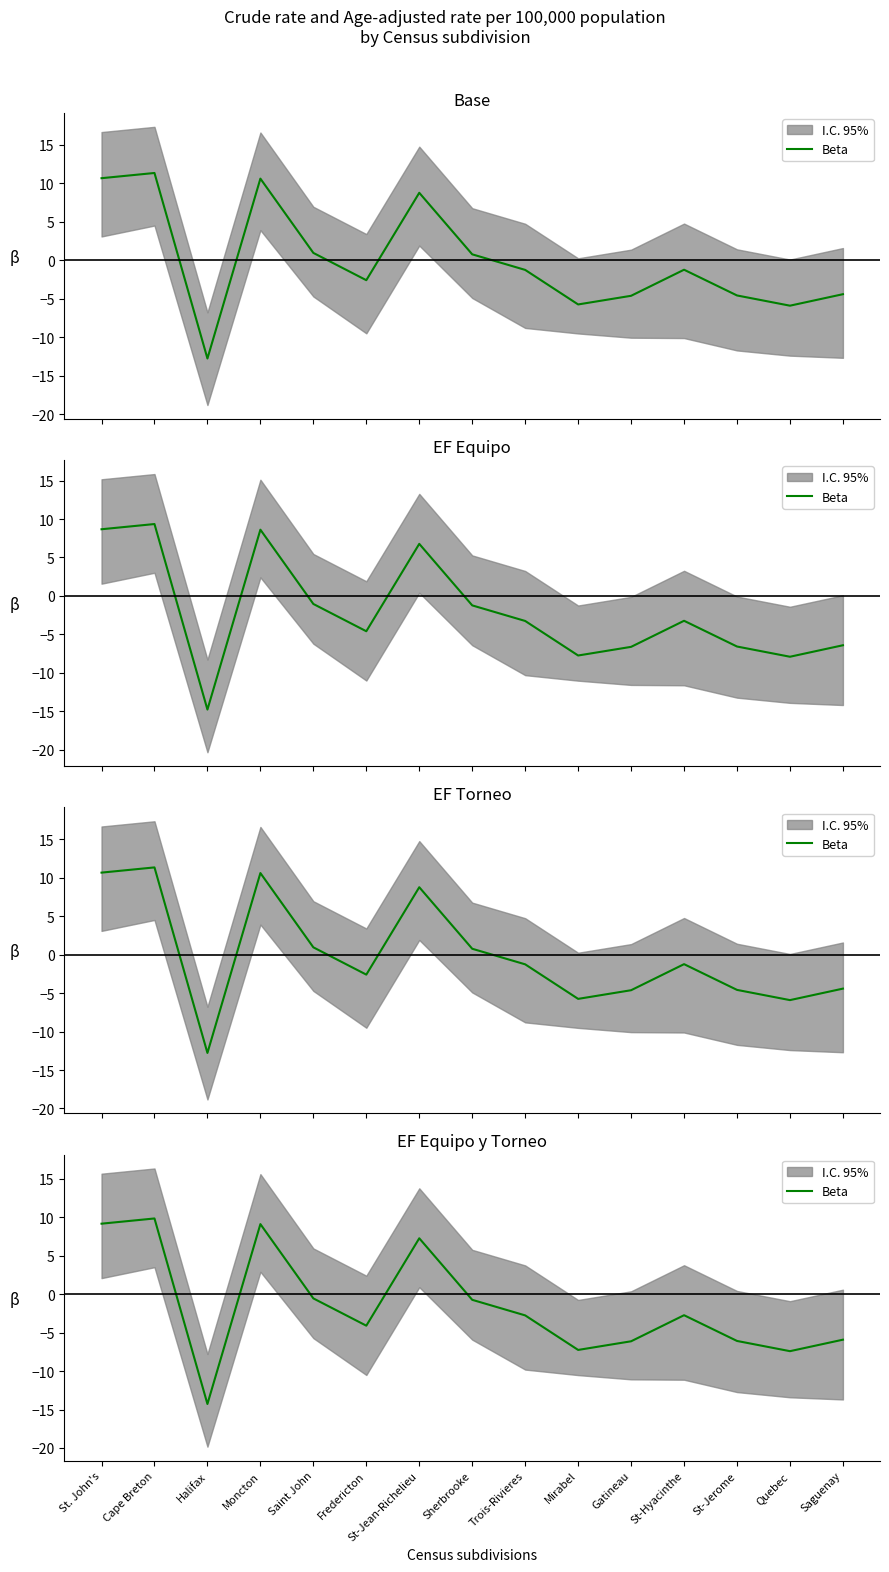

Reading right to left, what are all the values shown in this chart?

Saguenay=-5.9	Quebec=-7.4	St-Jerome=-6.1	St-Hyacinthe=-2.7	Gatineau=-6.1	Mirabel=-7.2	Trois-Rivieres=-2.8	Sherbrooke=-0.7	St-Jean-Richelieu=7.3	Fredericton=-4.1	Saint John=-0.5	Moncton=9.1	Halifax=-14.3	Cape Breton=9.8	St. John's=9.2